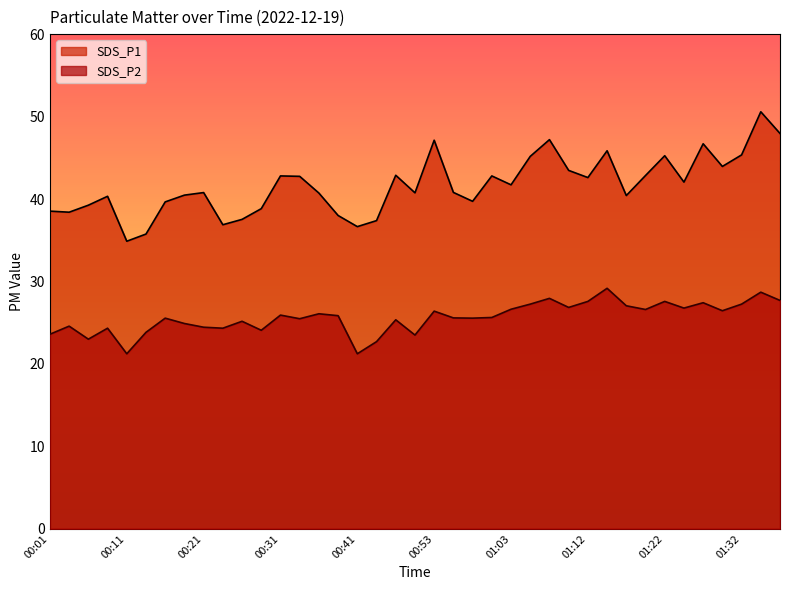

Reading left to right, list all the values displayed in this chart.

SDS_P1: 38.5	38.4	39.2	40.3	34.9	35.8	39.6	40.5	40.8	36.9	37.5	38.8	42.8	42.8	40.7	38.0	36.6	37.4	42.9	40.8	47.1	40.8	39.7	42.8	41.7	45.2	47.2	43.5	42.6	45.9	40.4	42.9	45.2	42.0	46.7	44.0	45.4	50.6	48.0
SDS_P2: 23.6	24.6	23.0	24.3	21.2	23.8	25.6	24.9	24.4	24.3	25.2	24.1	25.9	25.5	26.1	25.9	21.2	22.7	25.4	23.5	26.4	25.6	25.6	25.6	26.6	27.2	27.9	26.9	27.6	29.2	27.1	26.6	27.6	26.8	27.4	26.4	27.2	28.7	27.7